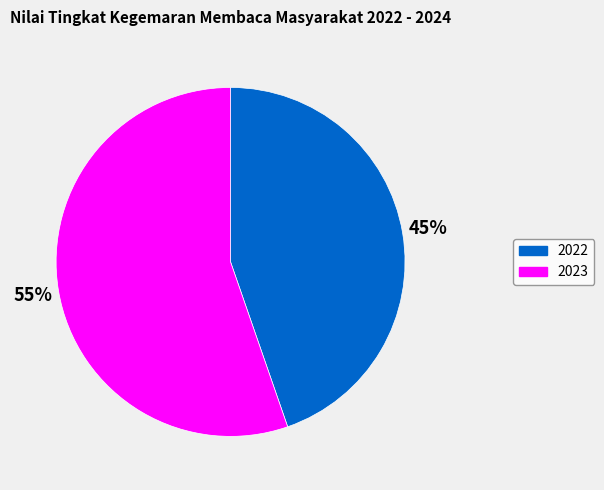

The 2023 slice represents 55% of the pie. True or false?

True